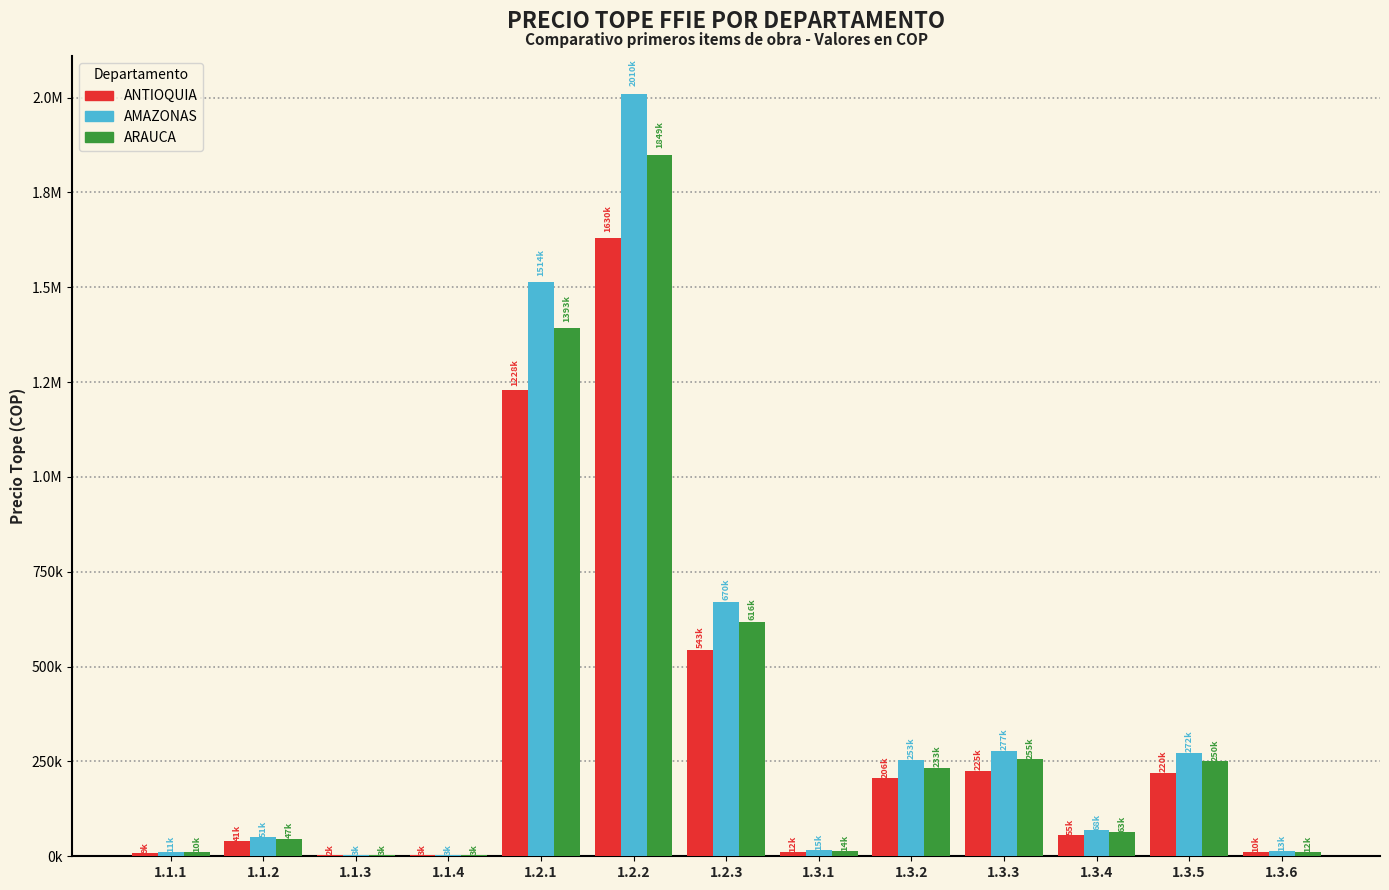

At which label does ARAUCA first exceed 62812?

1.2.1